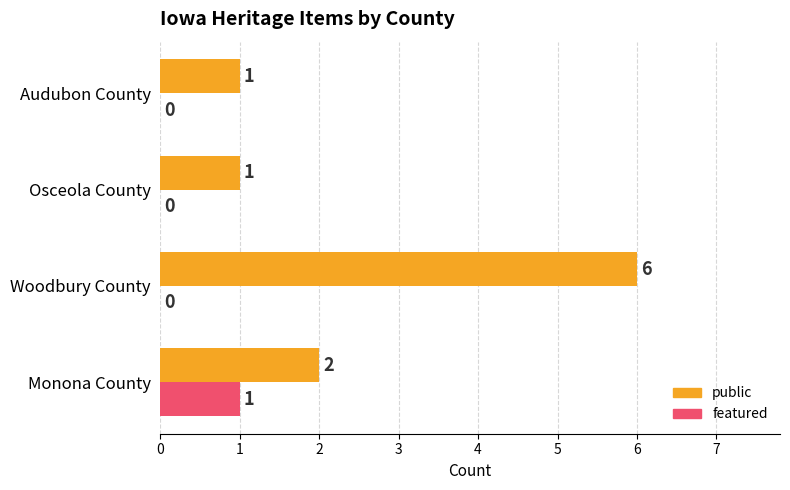

Is the value of public at Woodbury County greater than the value of featured at Audubon County?

Yes